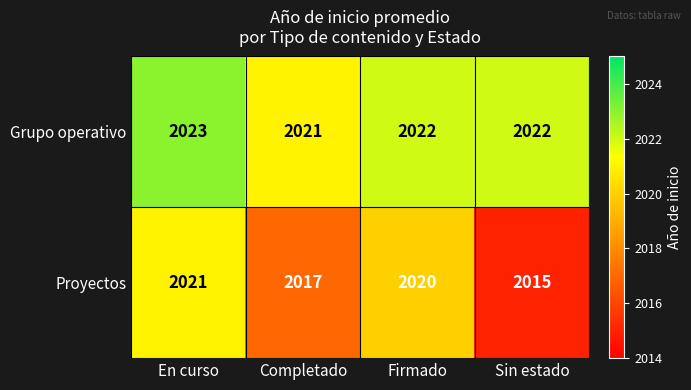

How many data points does each series have?

4